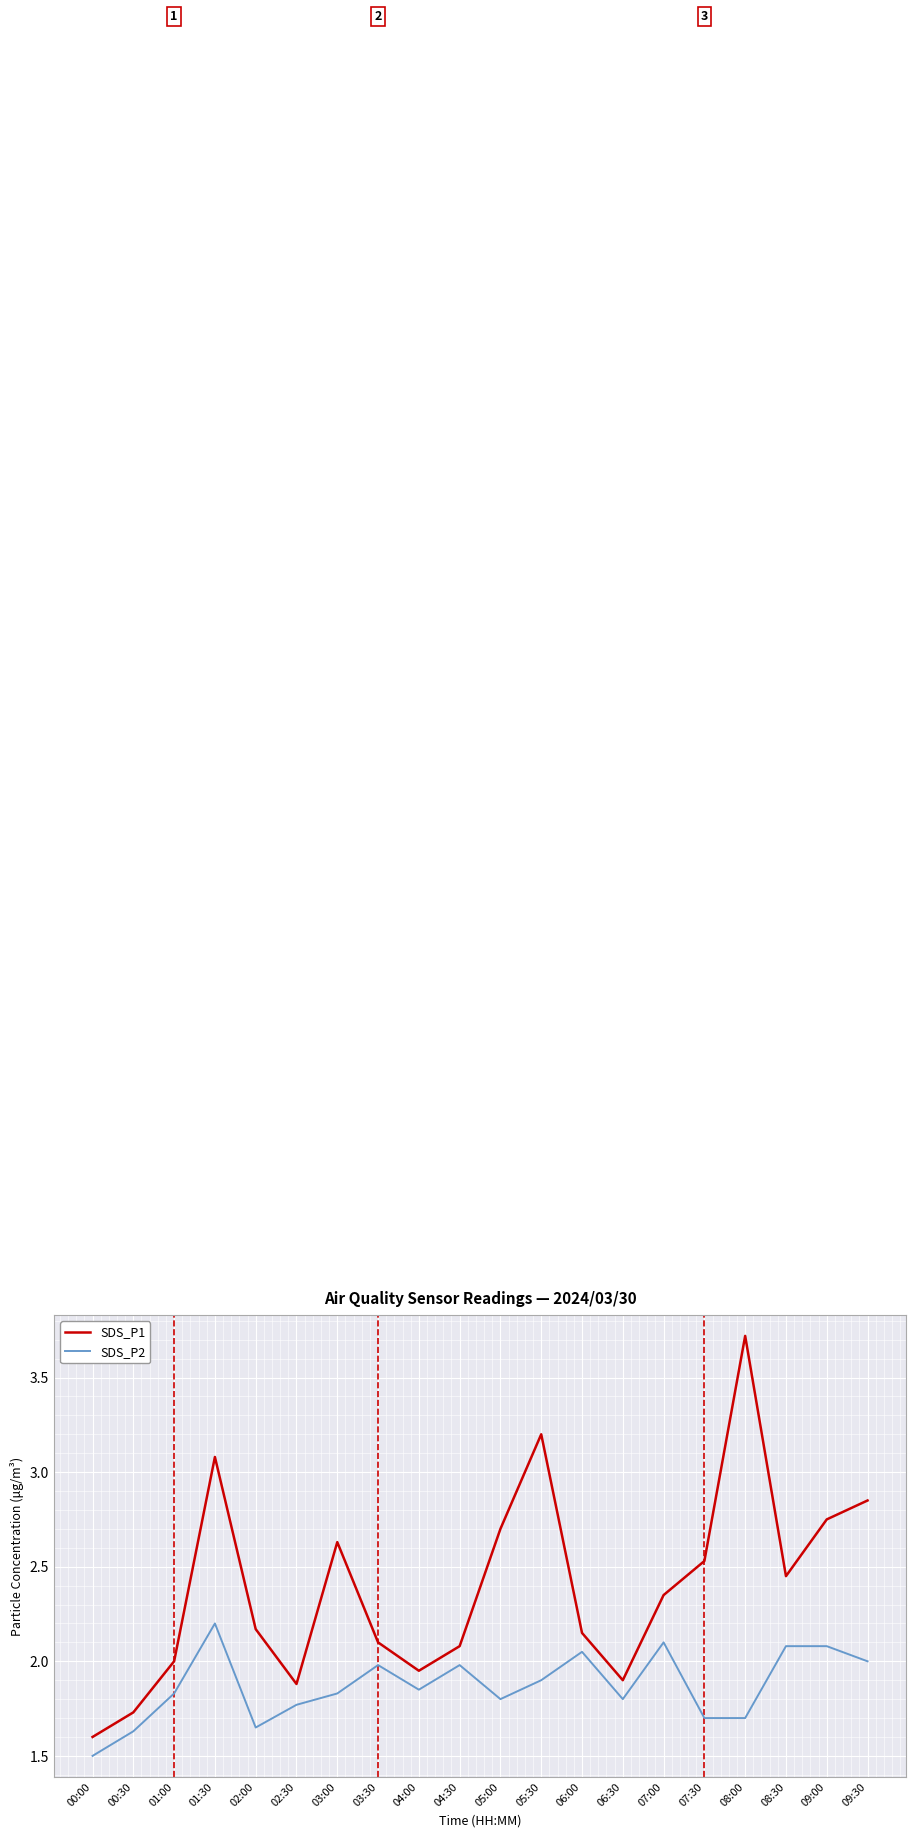

What is the difference between the maximum and minimum values in the SDS_P2 series?

0.7